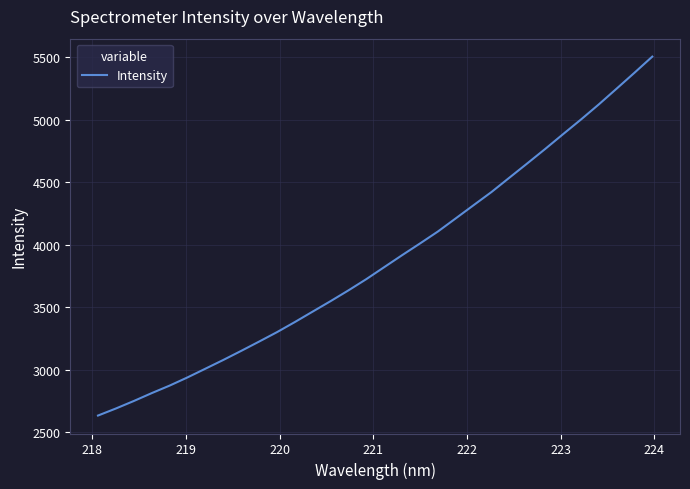

What is the difference between the maximum and minimum values?

2873.6